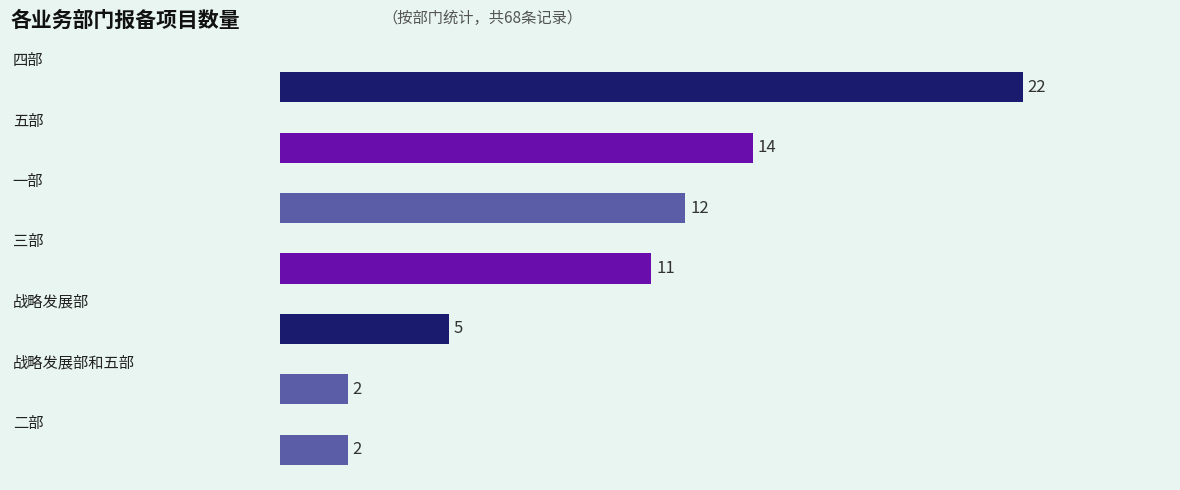

Count the values in the range 2 to 14.

6